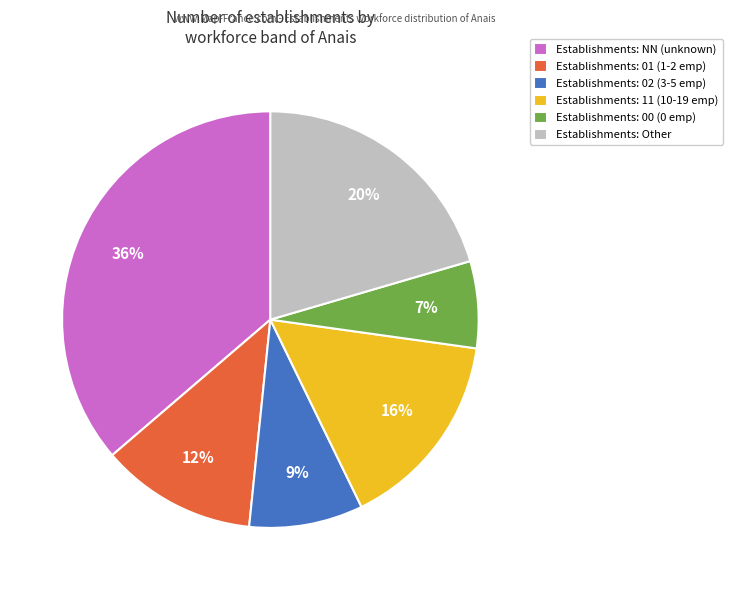

How many segments does this pie chart have?

6